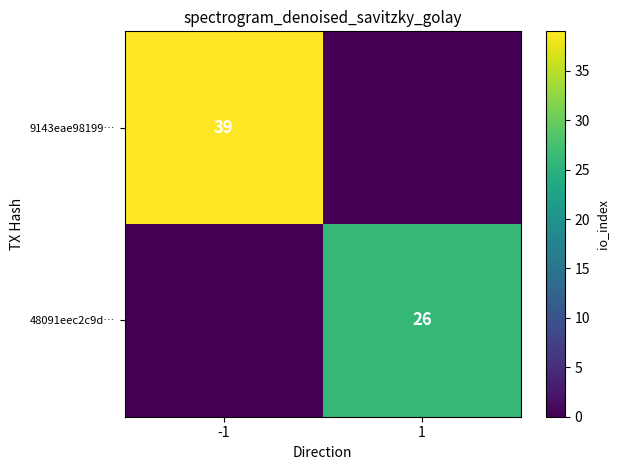

Is it true that 48091eec2c9d… equals 15 at 1?

False